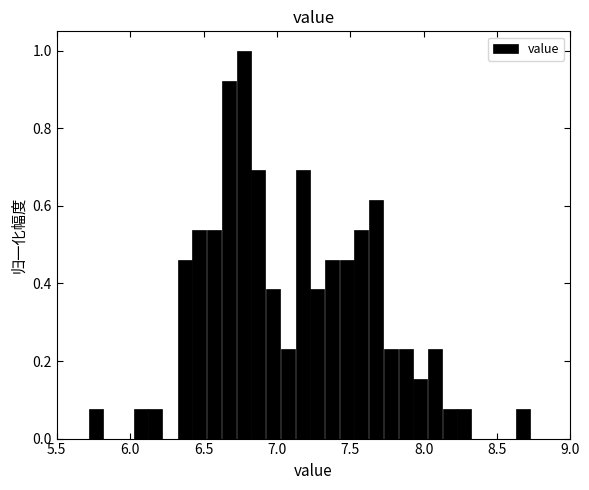

Around what value on the x-axis is the tallest bar? Give the approximate position of its centre, as read against the axis.

6.75